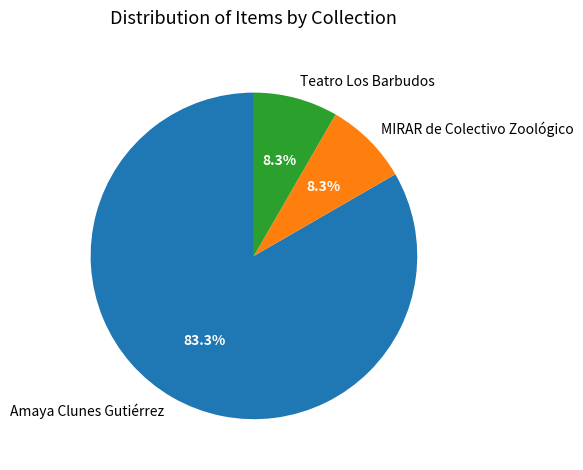

To the nearest percent, what is the average slice percentage?

33%